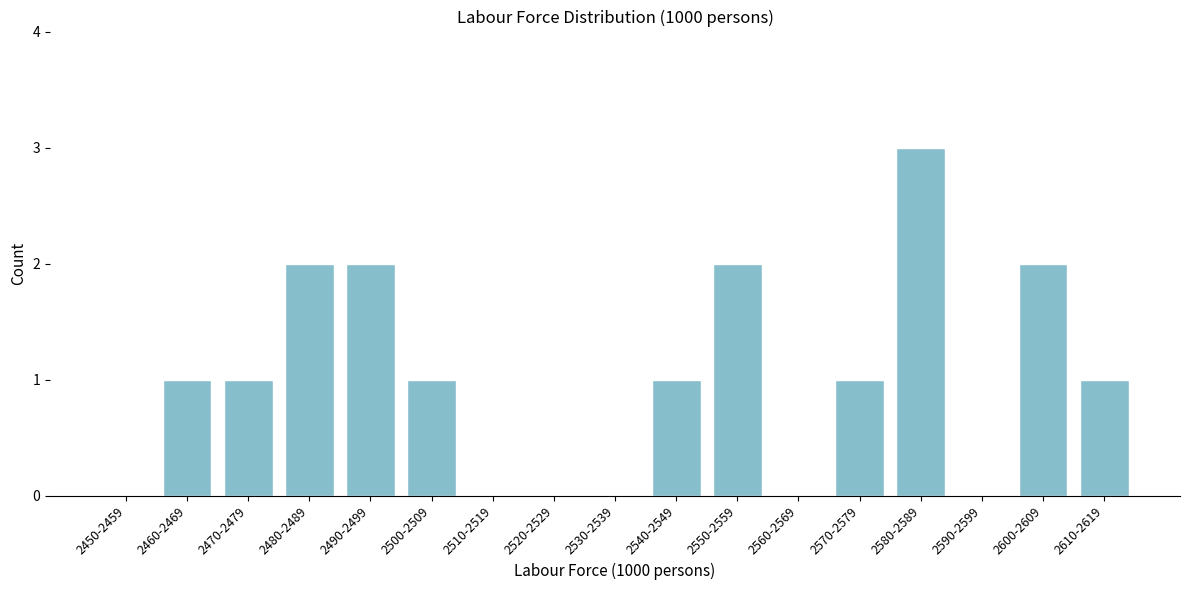

Reading left to right, list all the values displayed in this chart.

2450-2459=0	2460-2469=1	2470-2479=1	2480-2489=2	2490-2499=2	2500-2509=1	2510-2519=0	2520-2529=0	2530-2539=0	2540-2549=1	2550-2559=2	2560-2569=0	2570-2579=1	2580-2589=3	2590-2599=0	2600-2609=2	2610-2619=1